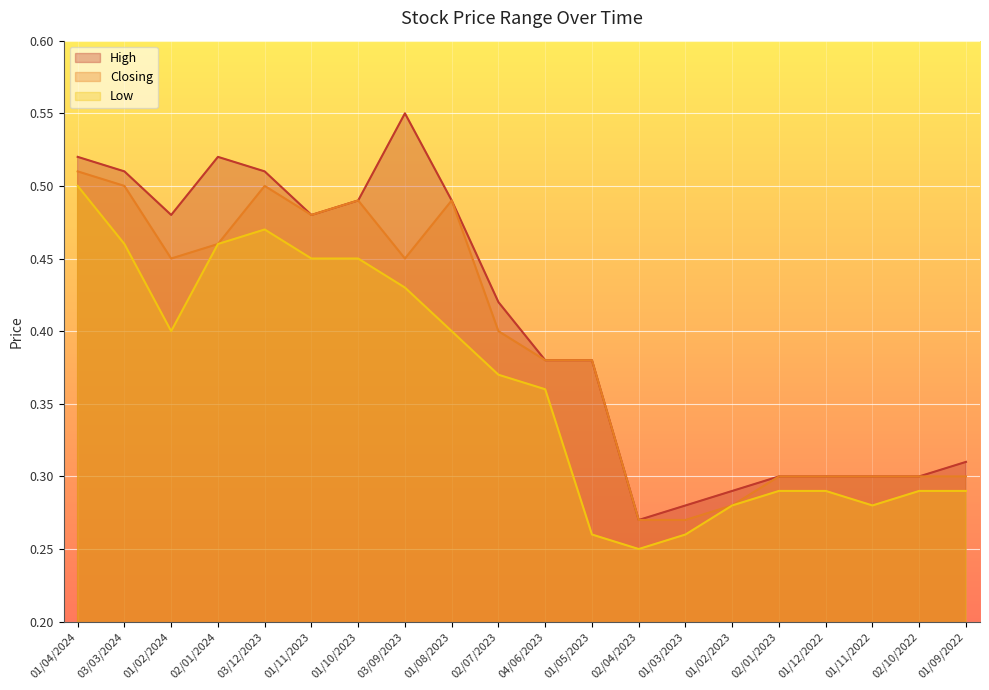

What is the sum of the Low values at 01/10/2023 and 02/07/2023?

0.8